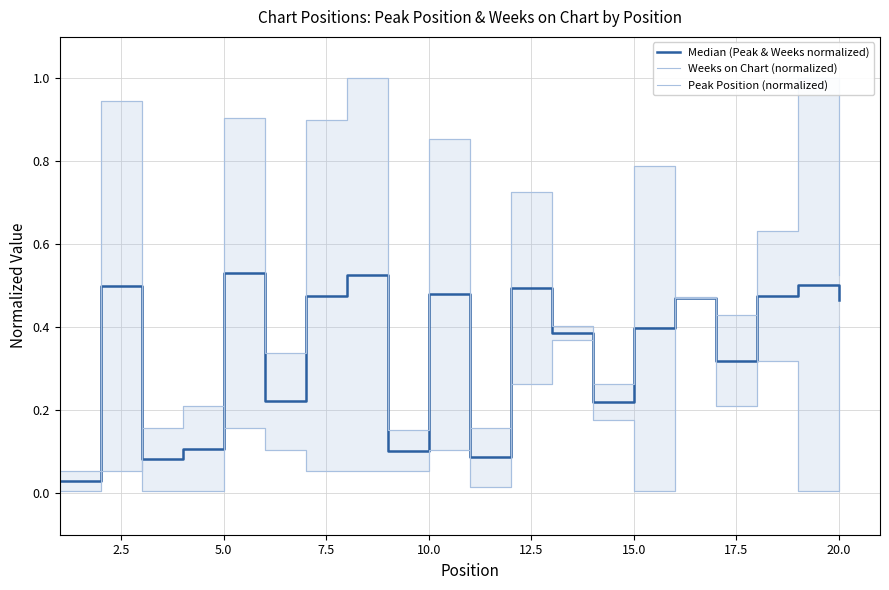

How many lines are shown in the chart?

3